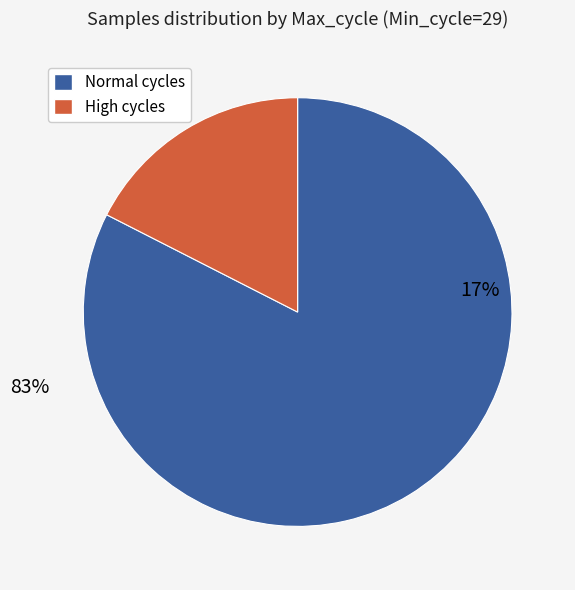

Does 19 represent more than half of the total?

No